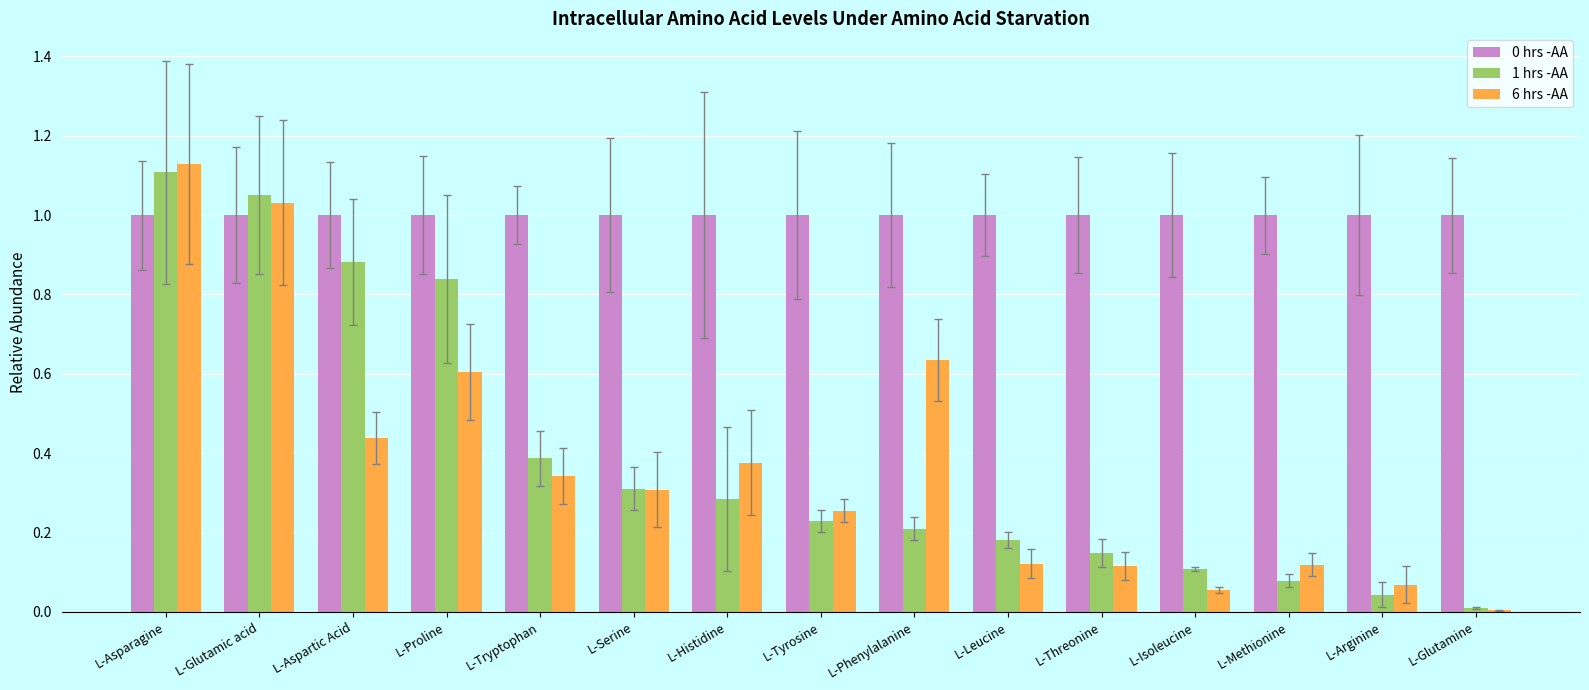

Which category has the highest value in the 6 hrs -AA series?

L-Asparagine